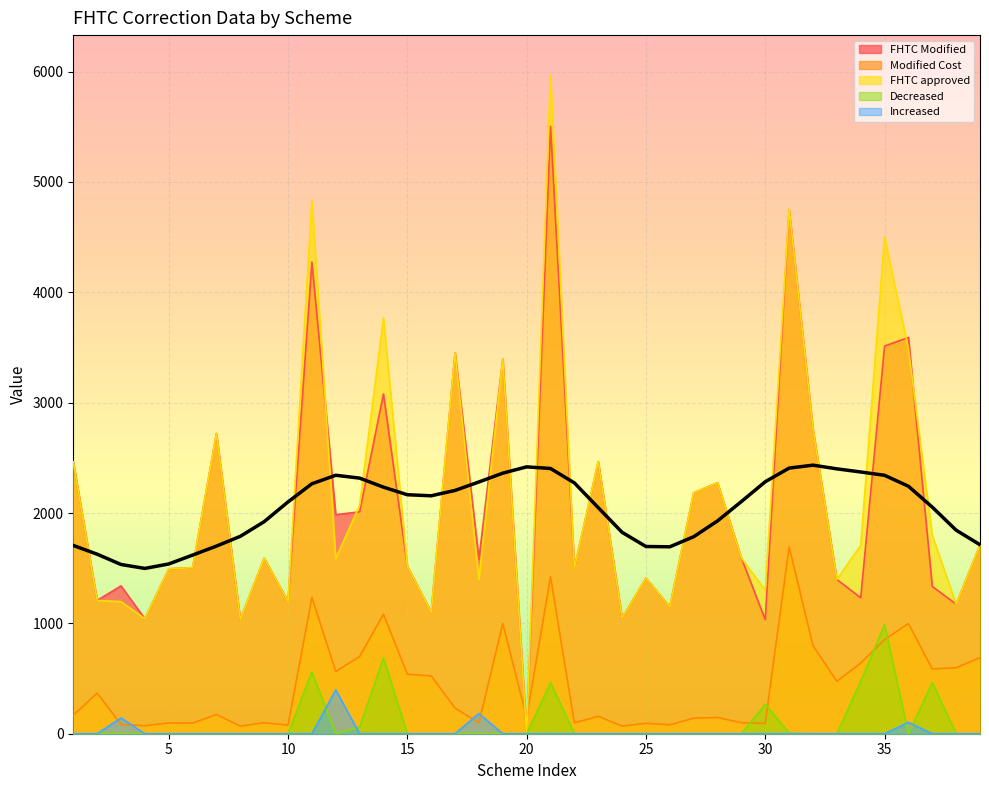

What is the sum of the Modified Cost values at 11 and 32?

2032.6